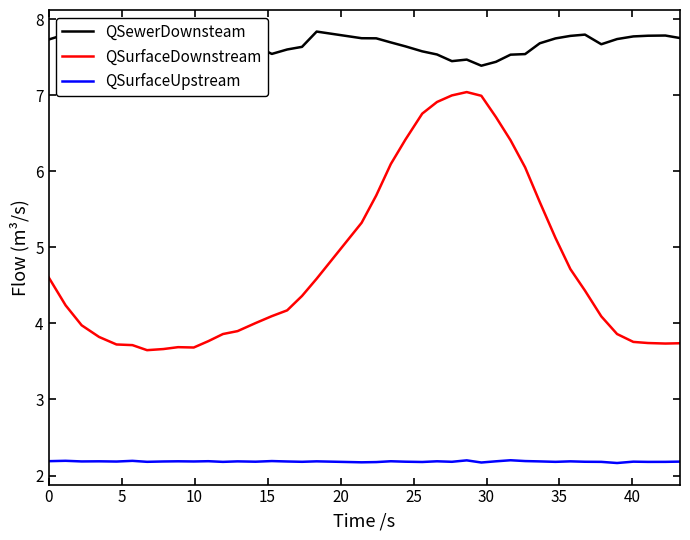

Which series has the largest total across all categories?

QSewerDownsteam